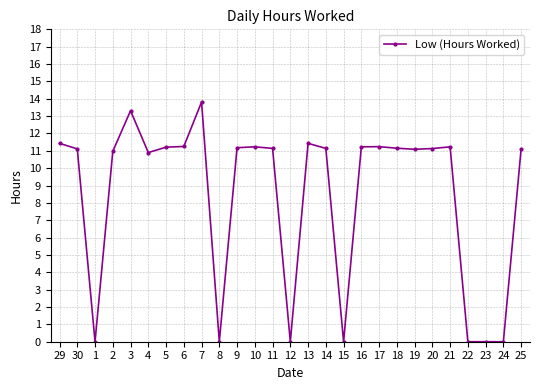

How many lines are shown in the chart?

1